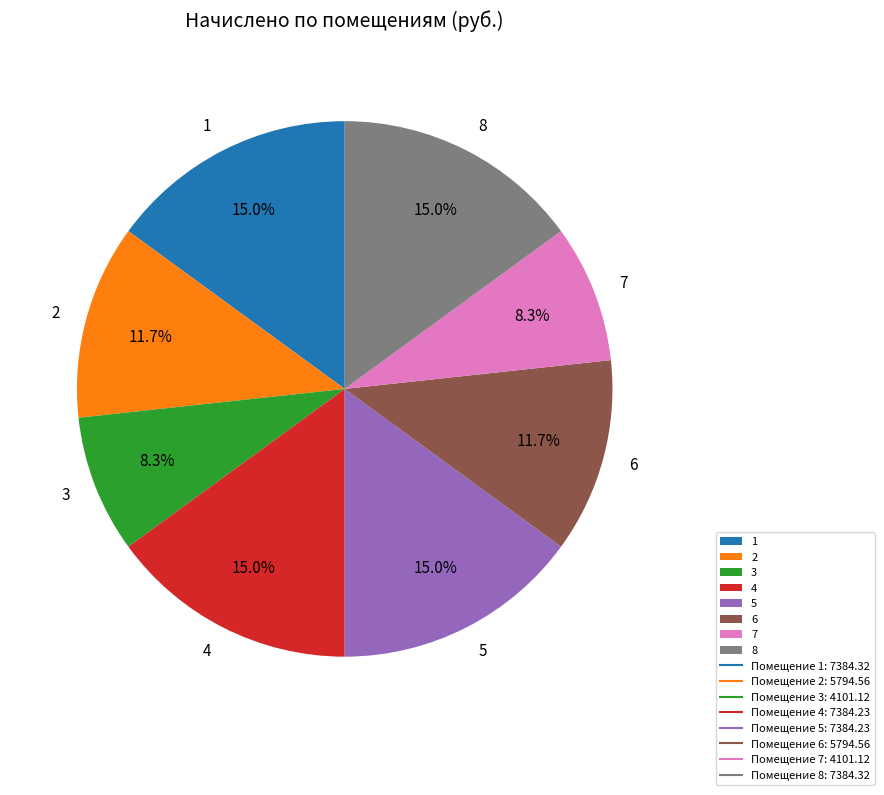

Between 2 and 8, which is larger?

8